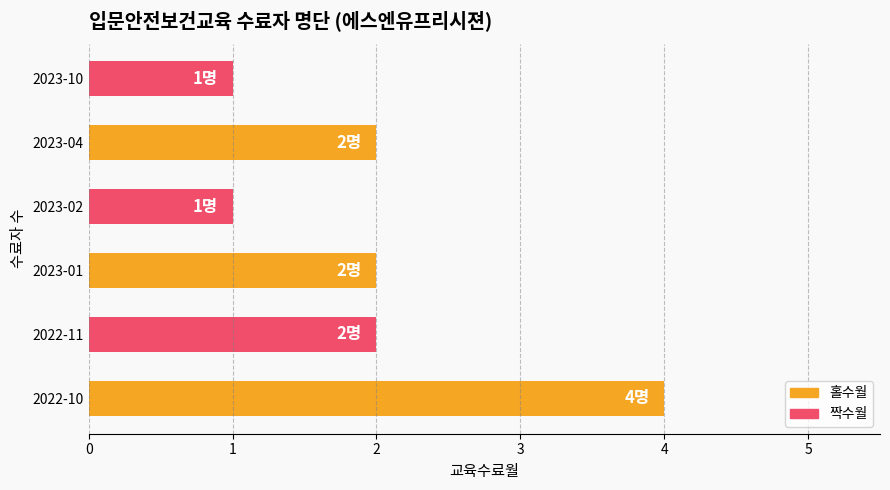

The value at 2022-10 is 6. True or false?

False